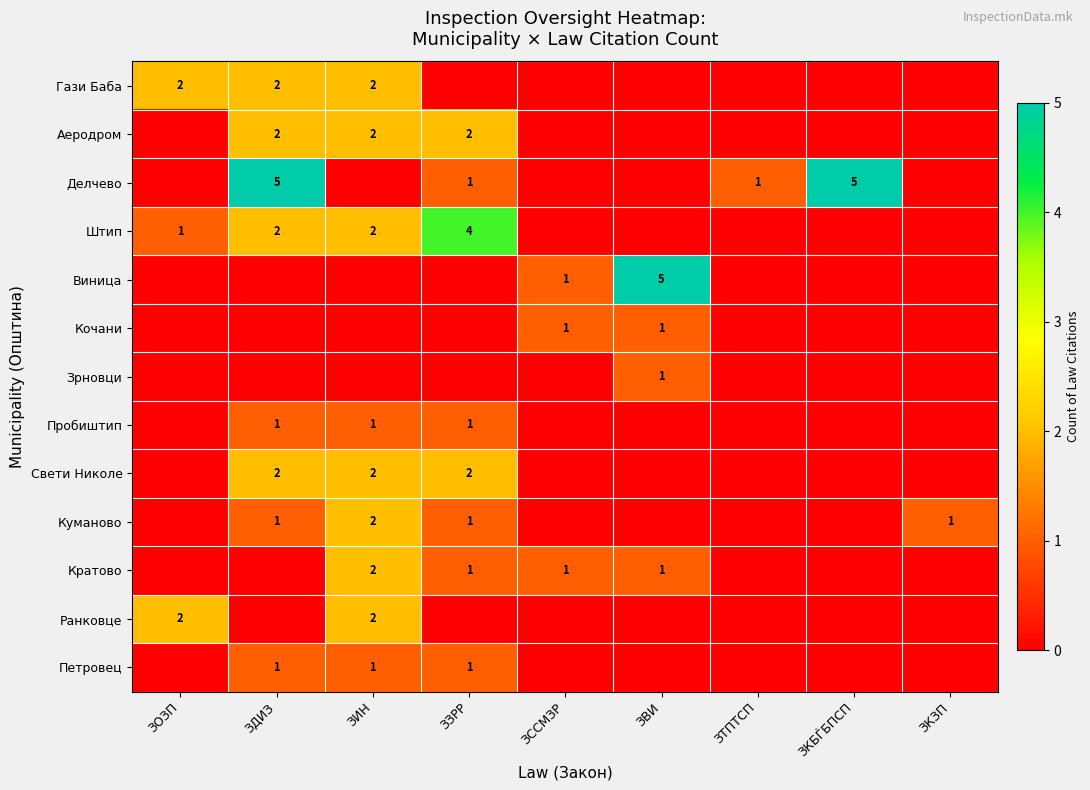

How many data points does each series have?

9